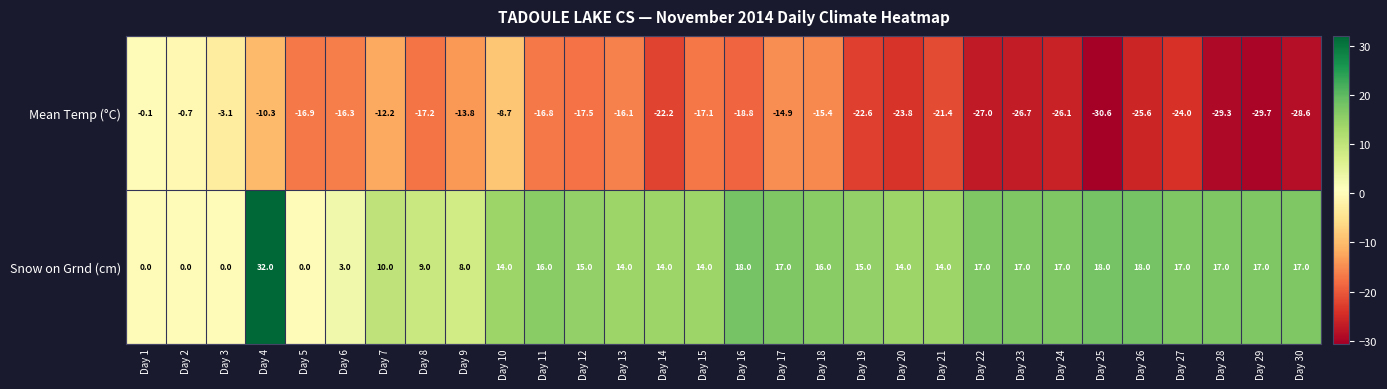

Which series has the largest total across all categories?

Snow on Grnd (cm)